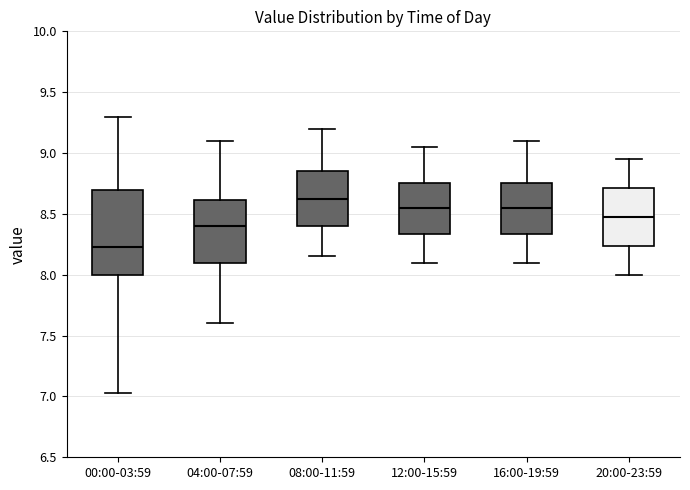

Comparing the boxes themselves (not the whiskers), which one is the tallest?

00:00-03:59